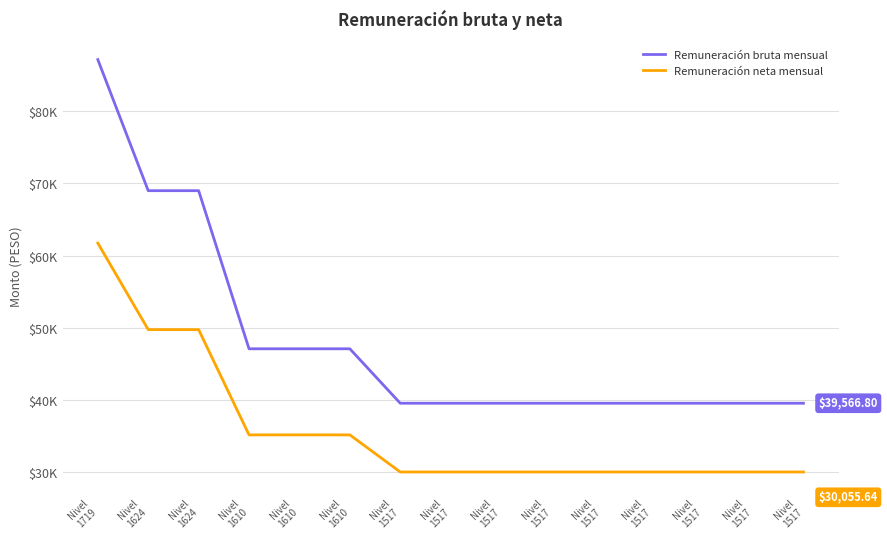

Does the chart have visible grid lines?

Yes